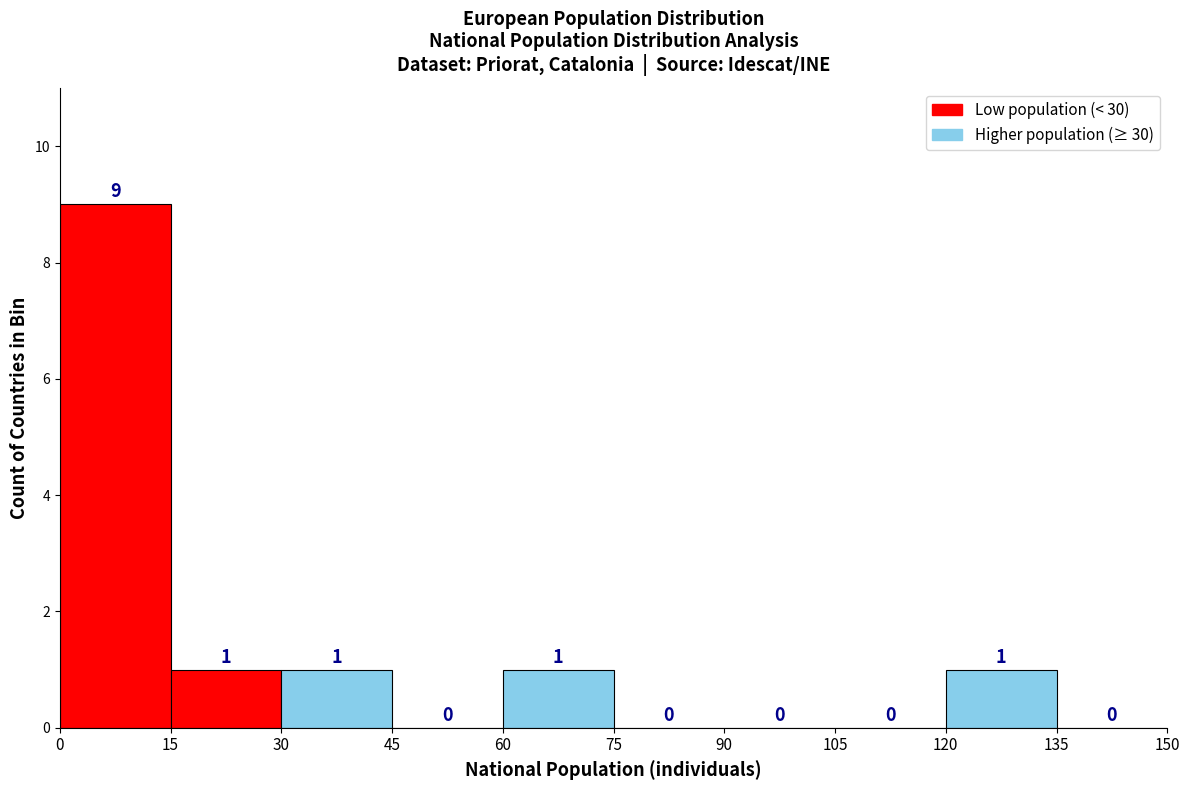

Which range on the x-axis has the tallest bar?

0 to 15